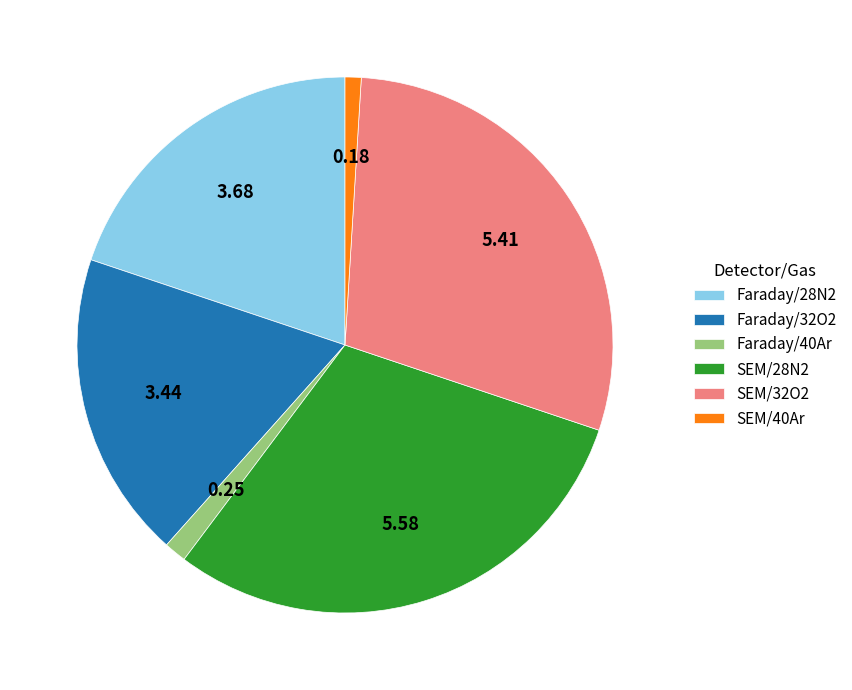

Count the number of slices in the pie.

6